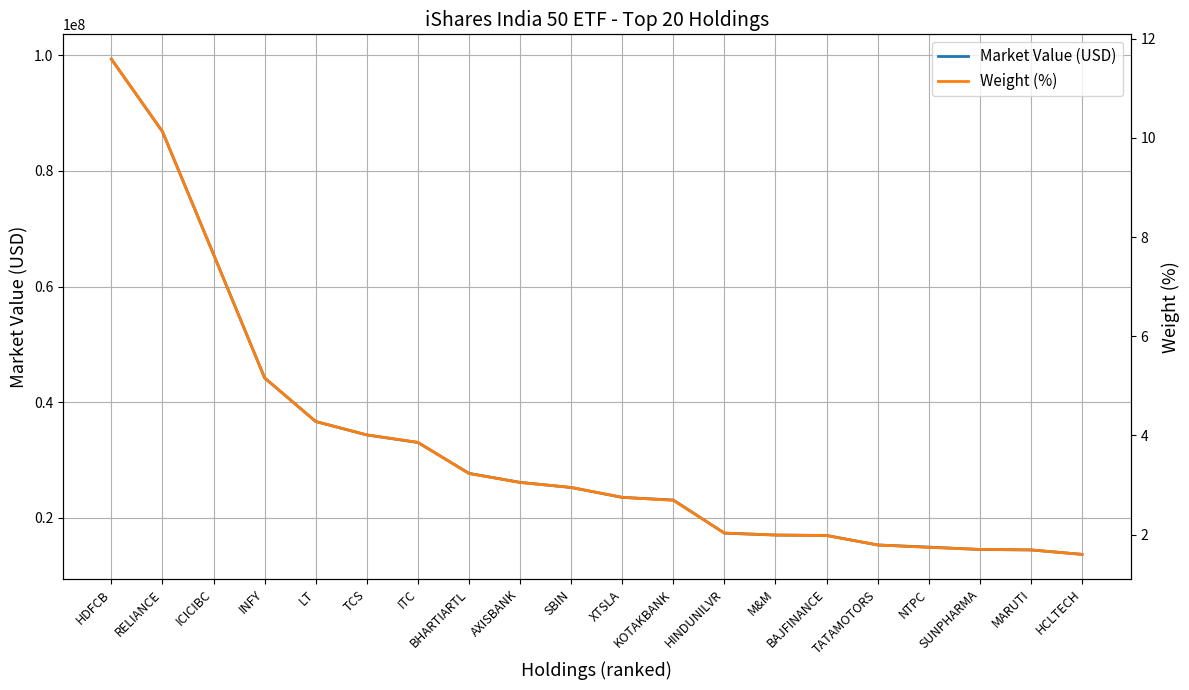

True or false: Weight (%) has more than 2 interior local peaks.

False